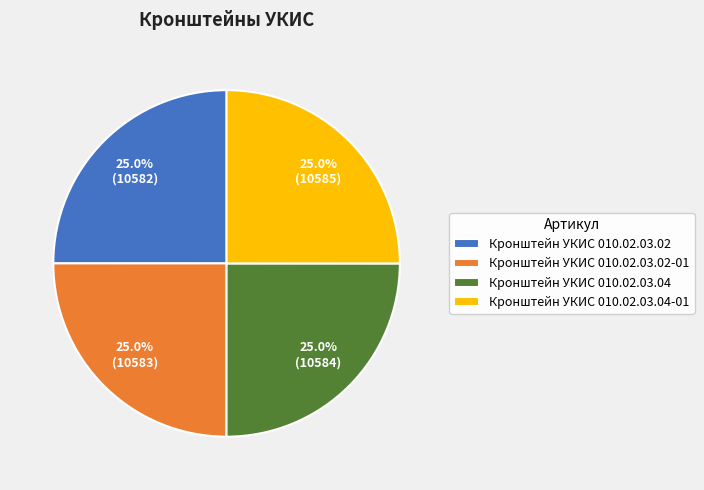

Approximately how many times larger is the value at Кронштейн УКИС 010.02.03.02 compared to Кронштейн УКИС 010.02.03.04-01?

1.0